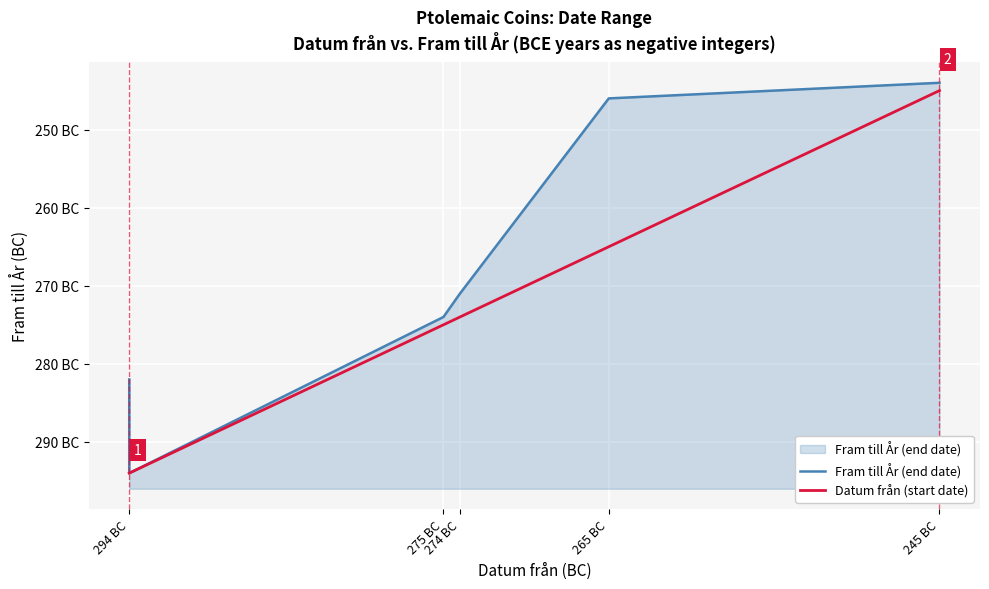

Rank the series by their average value, from highest to lowest.

Fram till År (end date), Datum från (start date)